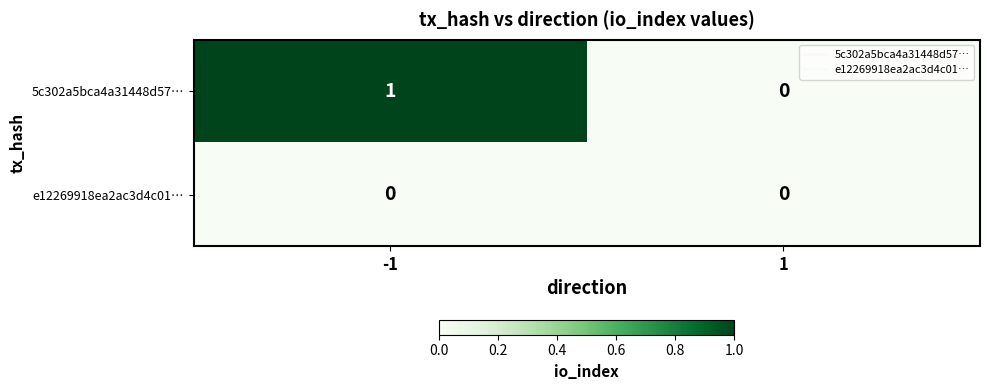

List the series in order of their overall mean, highest first.

5c302a5bca4a31448d57…, e12269918ea2ac3d4c01…